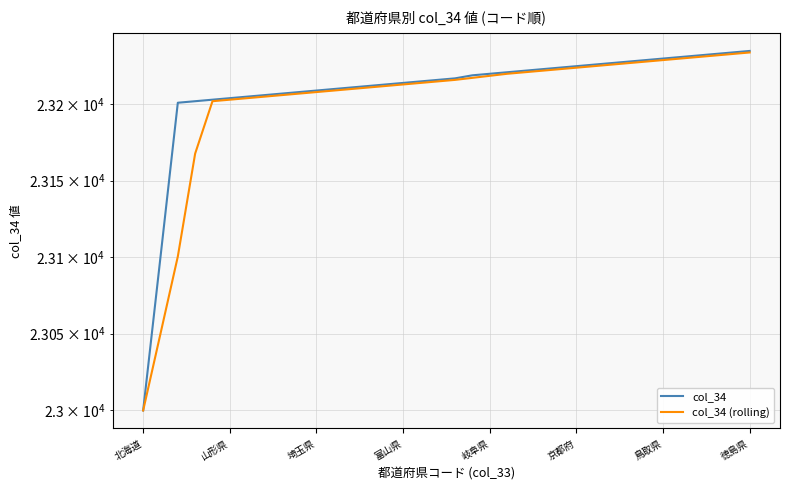

True or false: col_34 and col_34 (rolling) cross at least once.

False